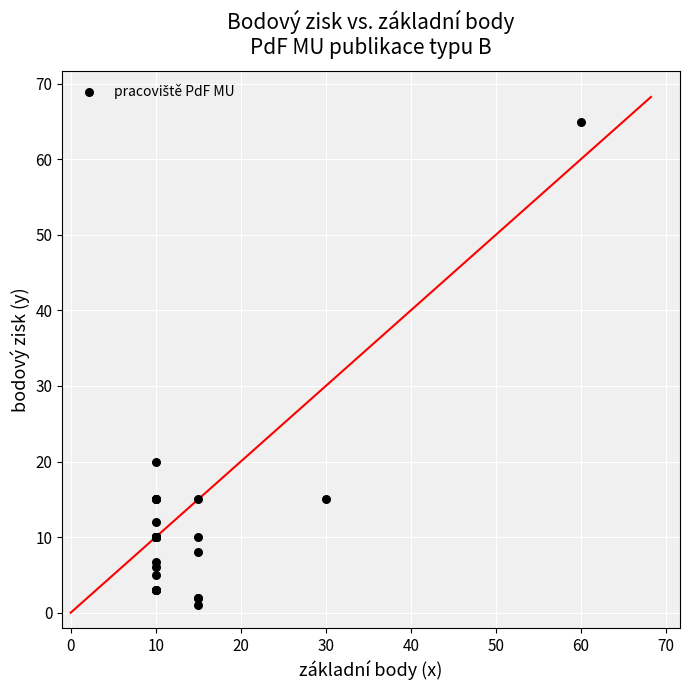

What Y value in the scatter plot is closest to 33?

20.0